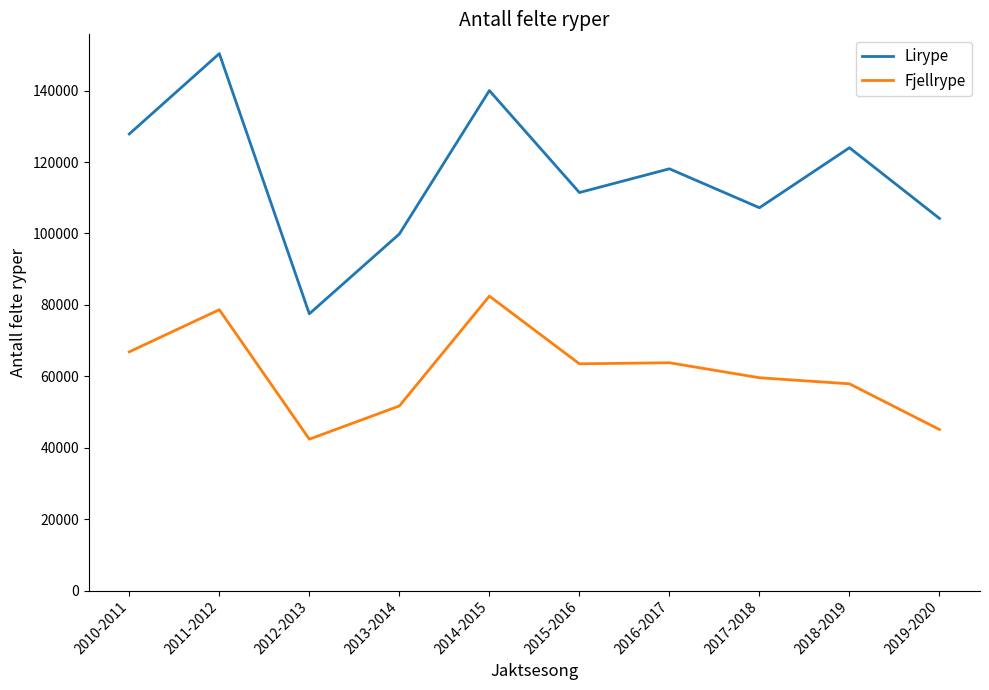

What is the highest value of the Lirype series?

150350